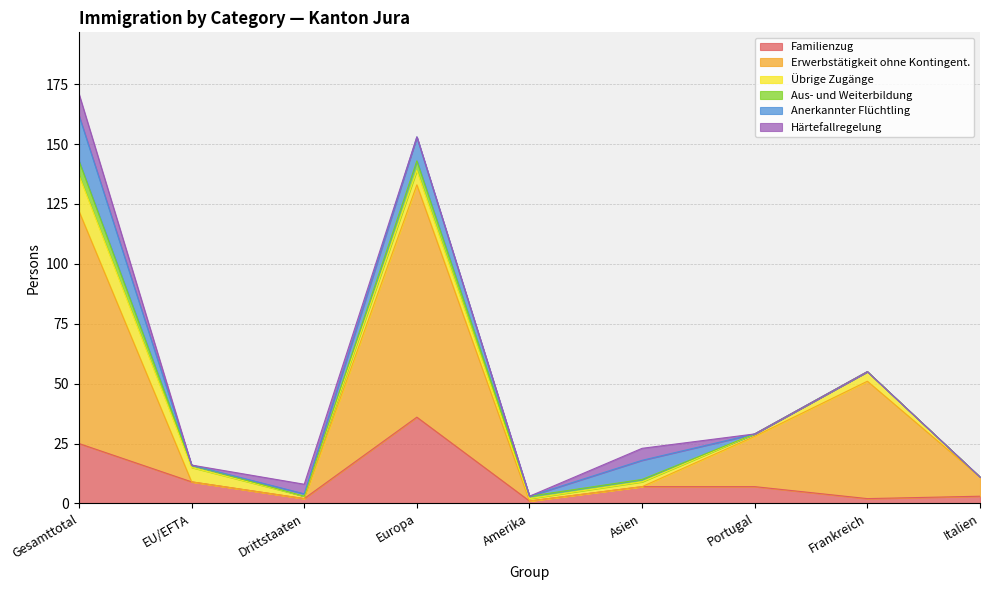

What is the label of the 1st point from the right?

Italien